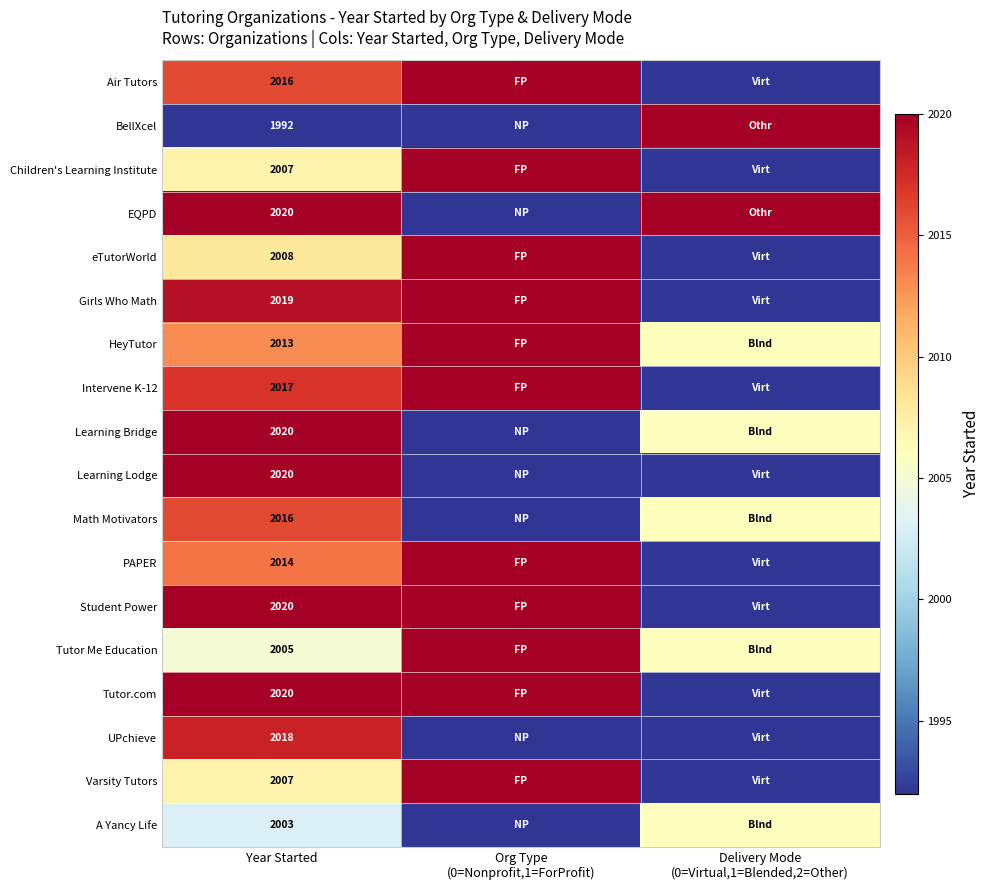

Is it true that Children's Learning Institute equals 2007 at Year Started?

True